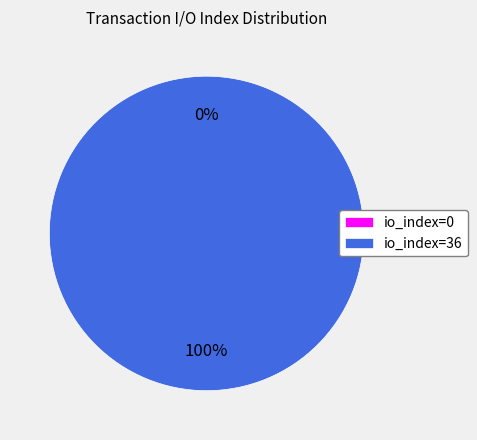

Rank the categories by value from lowest to highest.

io_index=0, io_index=36